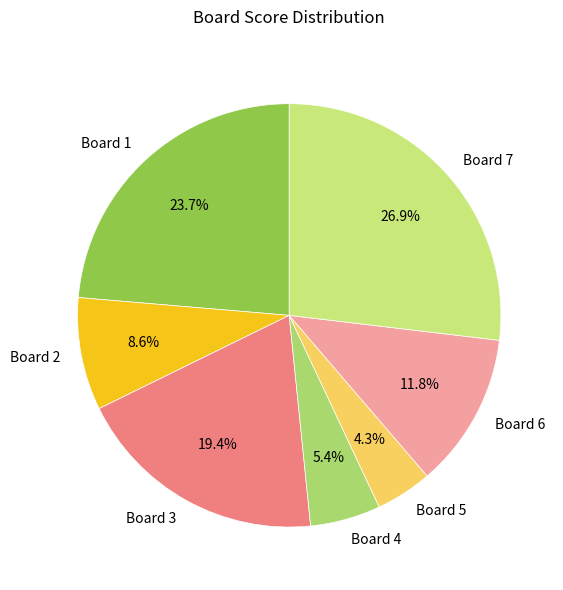

What is the smallest slice in the pie chart?

Board 5